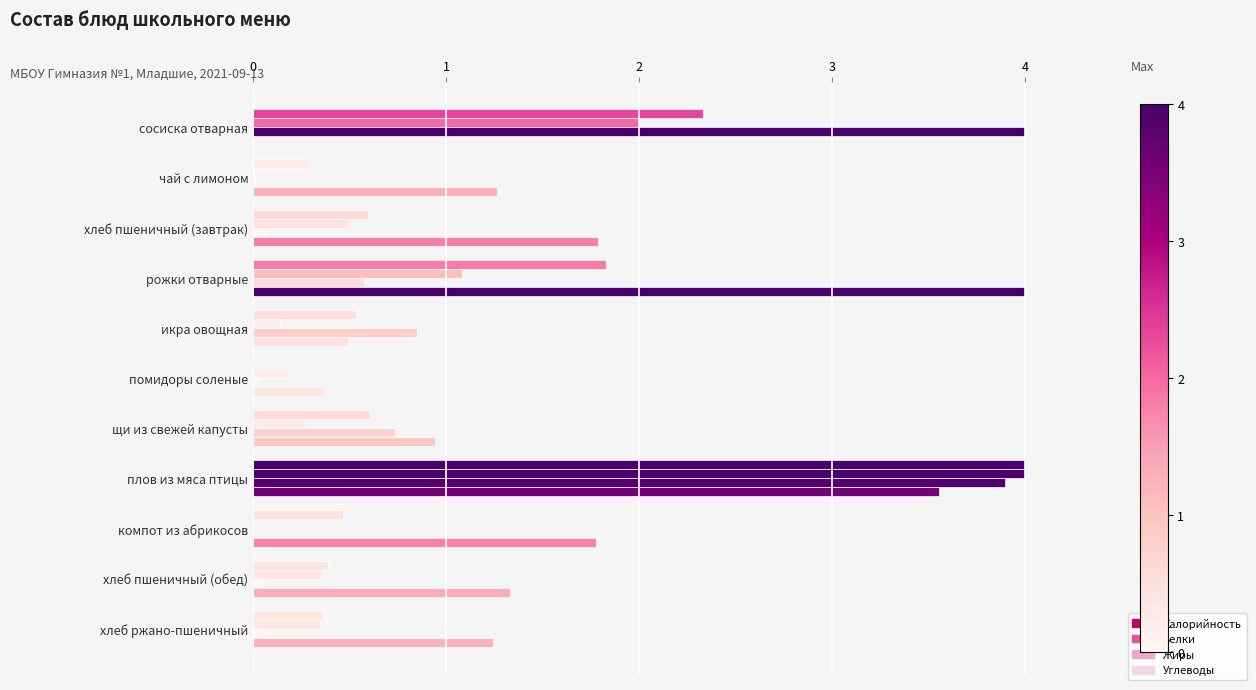

How many values in Углеводы are above zero?

10